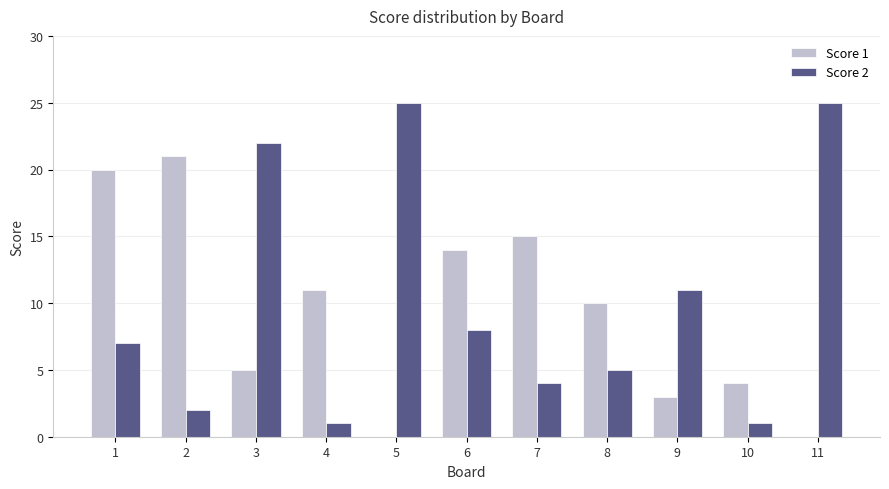

At which label does Score 1 reach its peak?

2